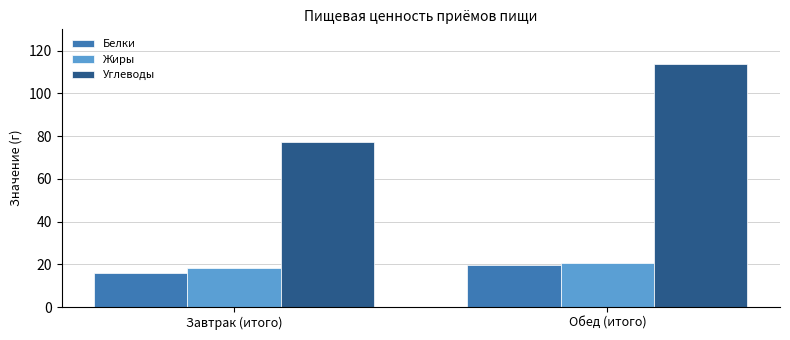

At which category does the chart reach its peak across all series?

Обед (итого)